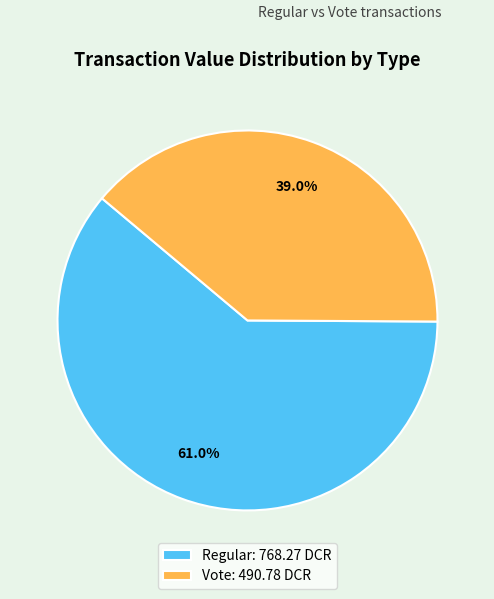

Approximately how many times larger is the value at Vote: 490.78 DCR compared to Regular: 768.27 DCR?

0.6